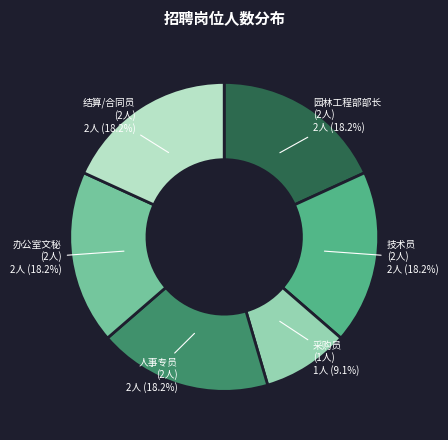

Is there a majority slice in this chart?

No